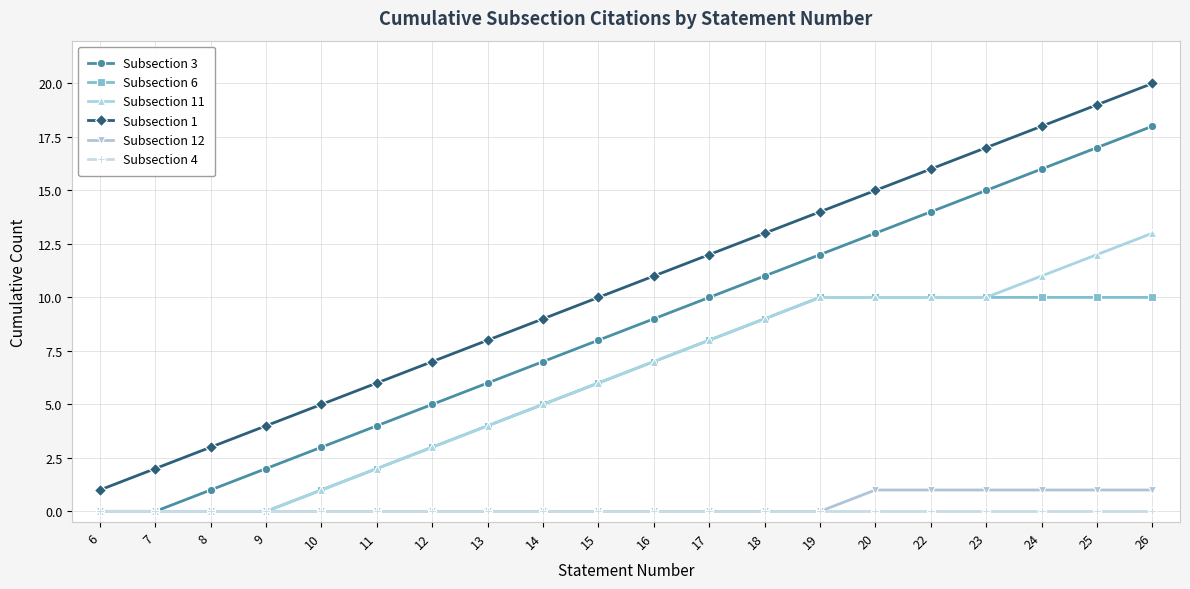

What is the total value across all series at 17?

38